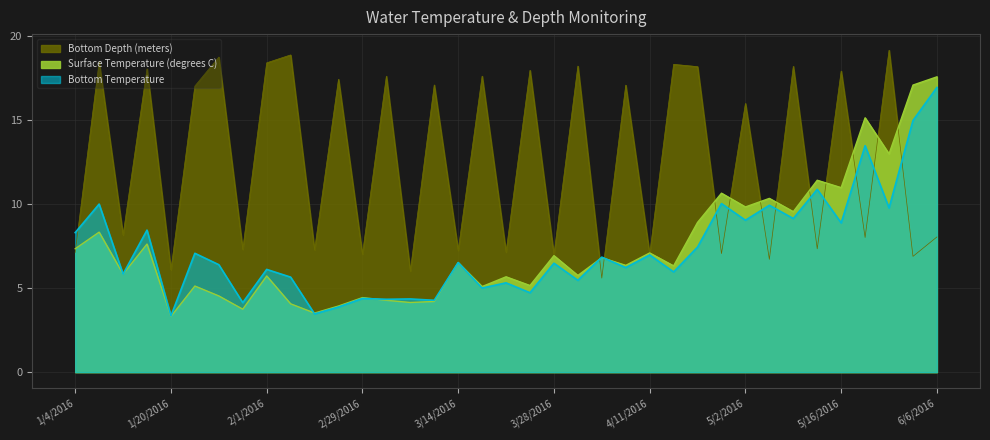

Is the value of Bottom Temperature at 2/15/2016 greater than the value of Surface Temperature (degrees C) at 3/7/2016?

No